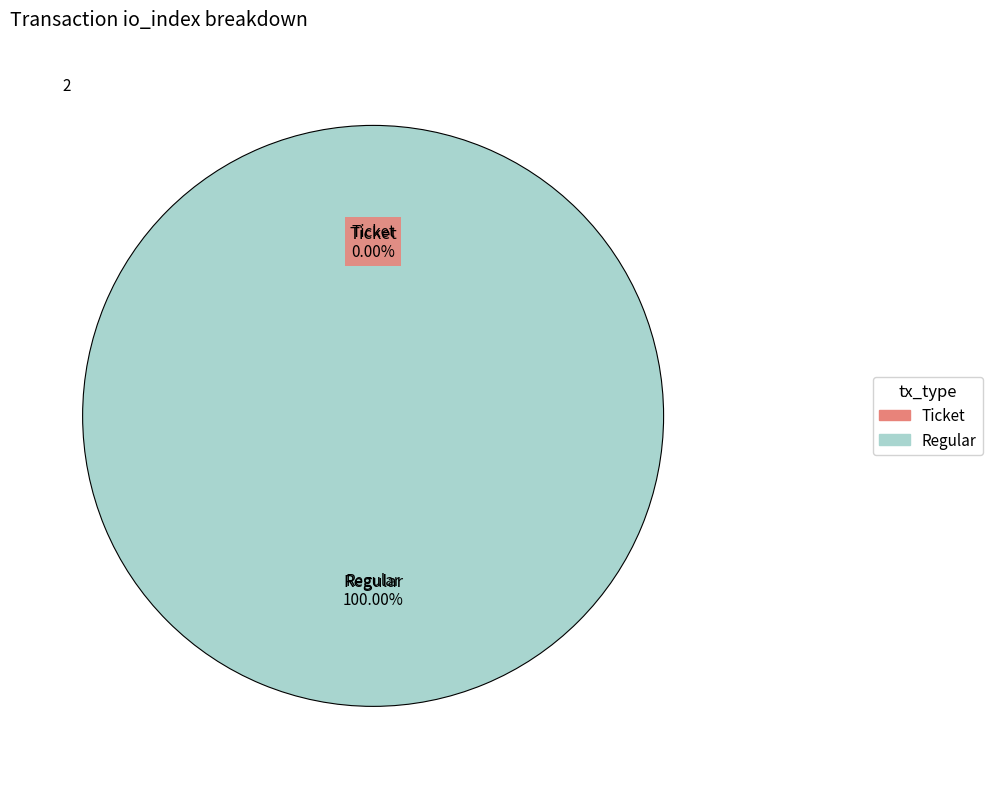

What is the largest slice in the pie chart?

Regular